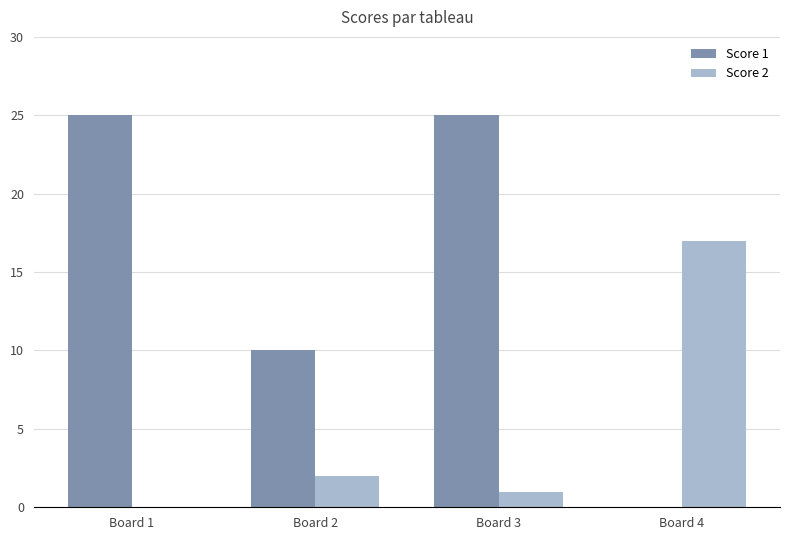

How many groups of bars are there?

4